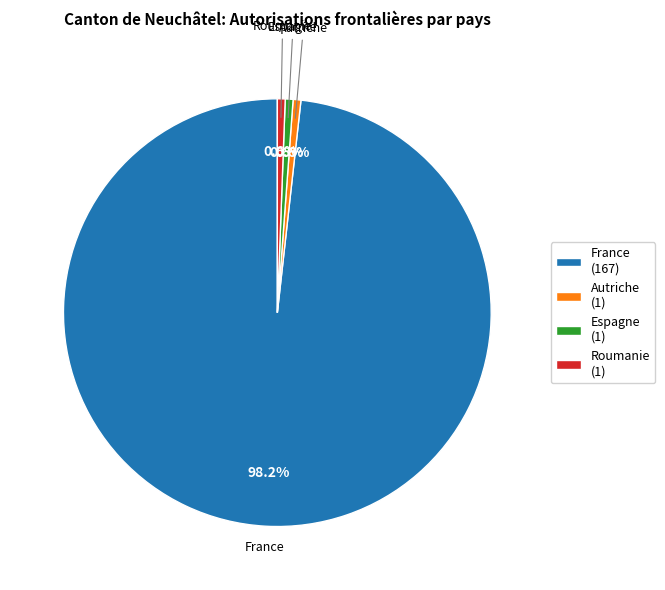

Which category accounts for the majority?

France